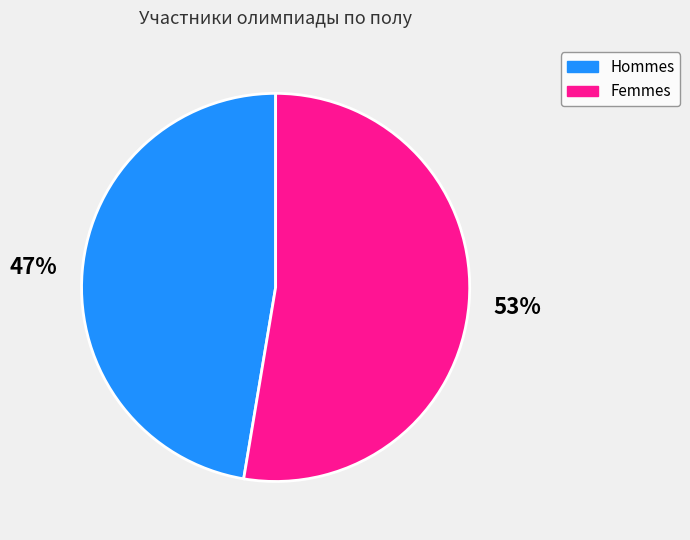

What is the smallest slice in the pie chart?

Hommes